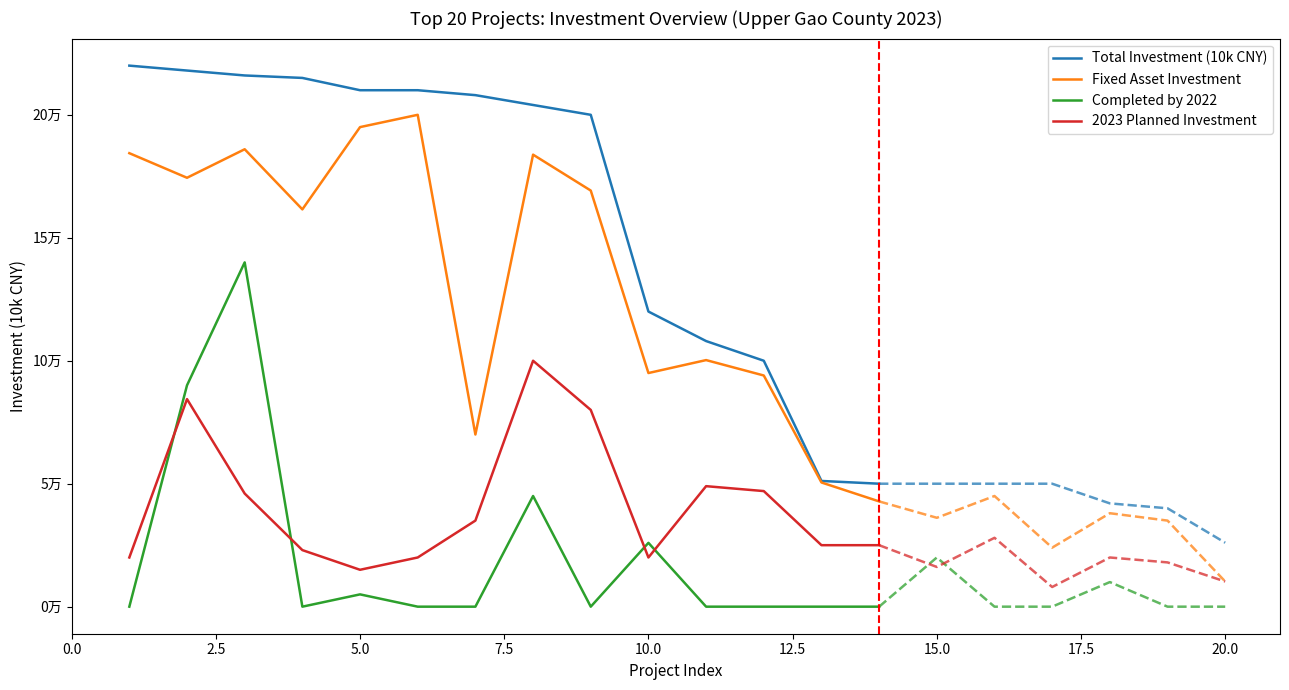

True or false: Completed by 2022 has more than 0 interior local peaks.

True